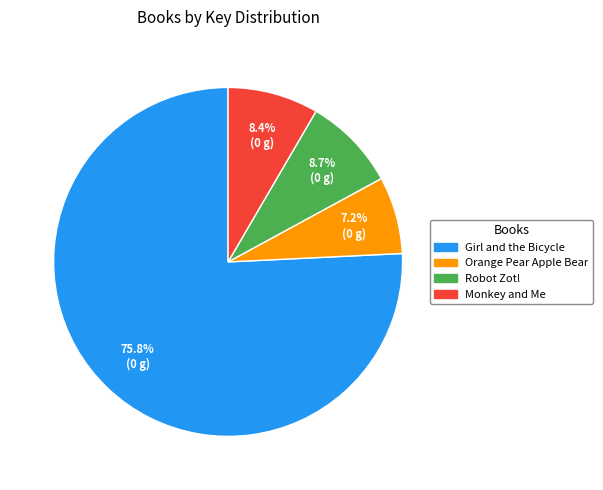

What is the smallest slice in the pie chart?

Orange Pear Apple Bear